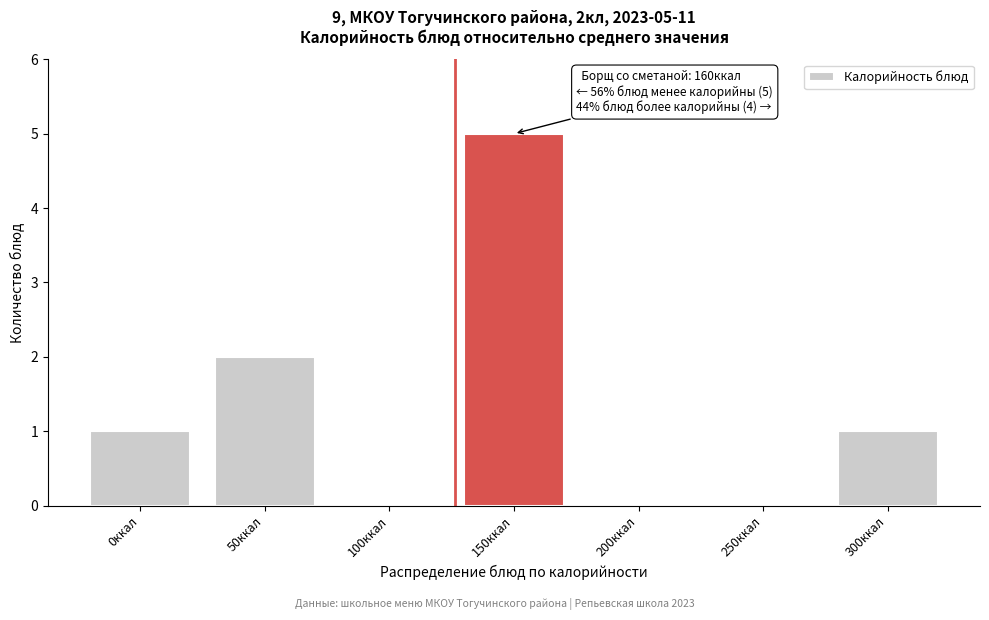

Reading right to left, extract all data points from this chart.

300ккал=1	250ккал=0	200ккал=0	150ккал=5	100ккал=0	50ккал=2	0ккал=1